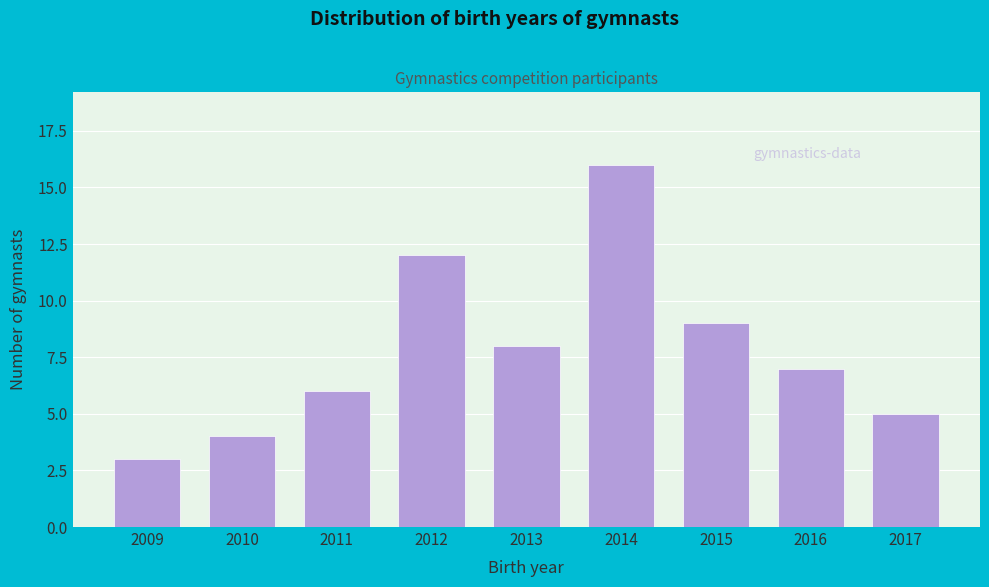

Reading left to right, what are all the values shown in this chart?

2009=3	2010=4	2011=6	2012=12	2013=8	2014=16	2015=9	2016=7	2017=5